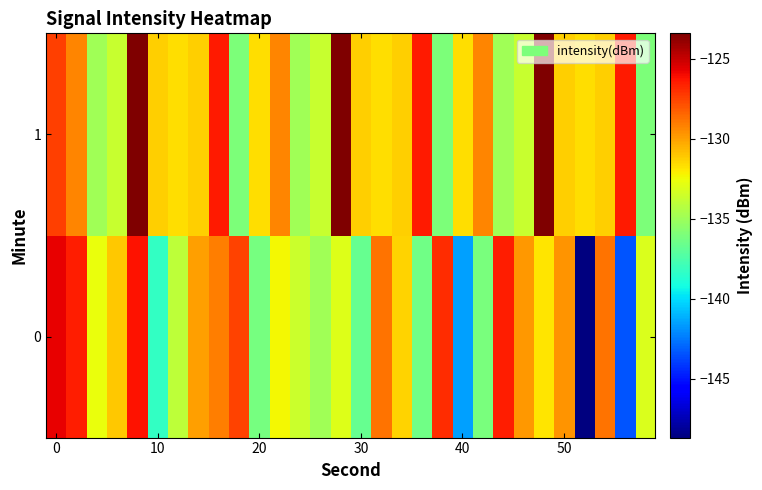

List the series in order of their peak value, highest first.

1, 0